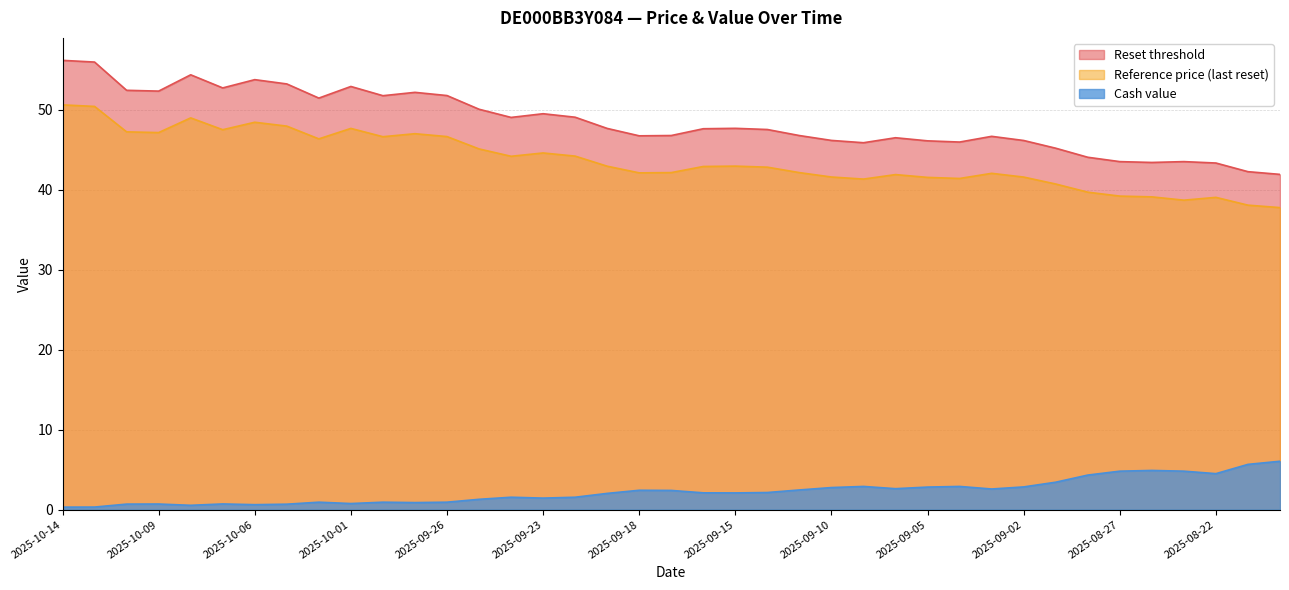

How many categories are shown in the chart?

39